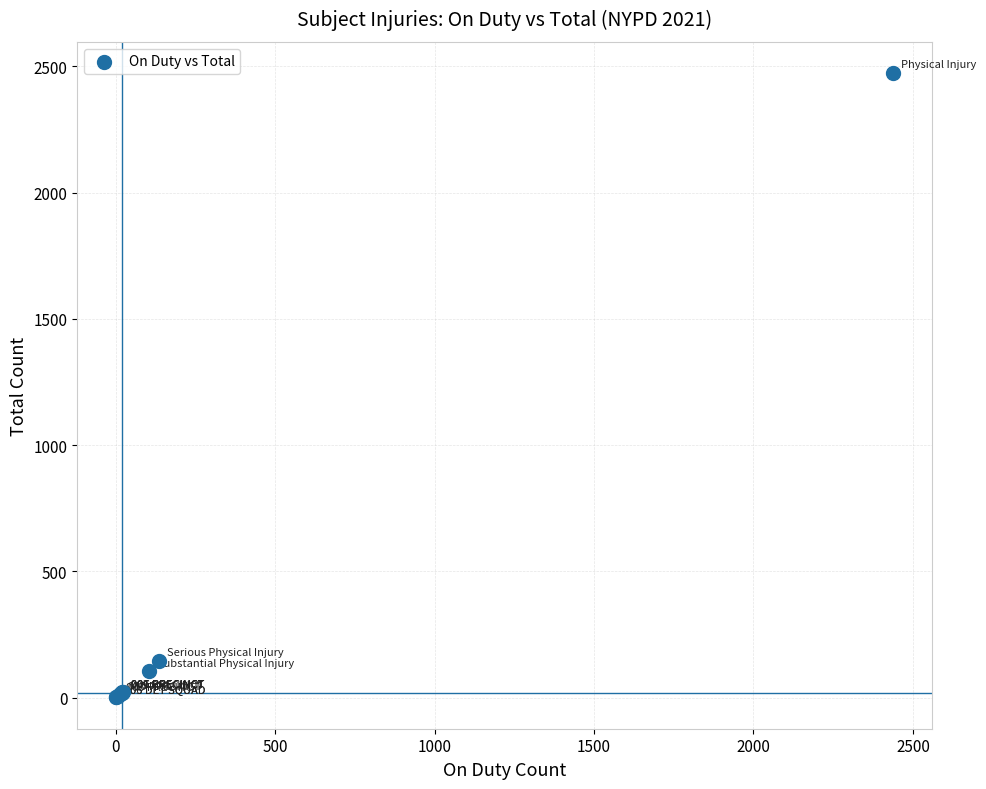

What Y value in the scatter plot is closest to 1237?

147